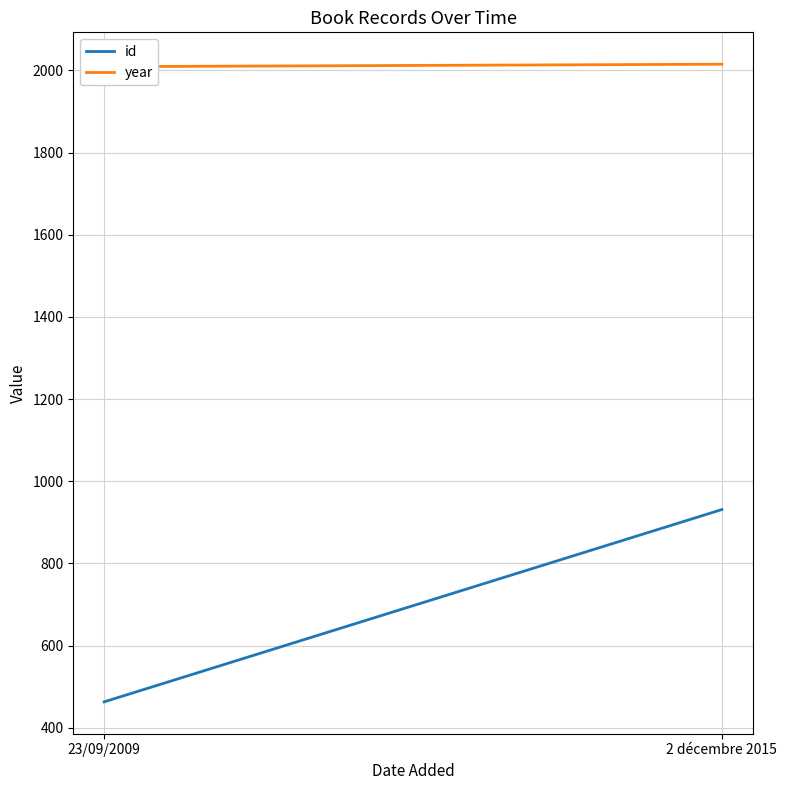

What is the minimum value for id?

463